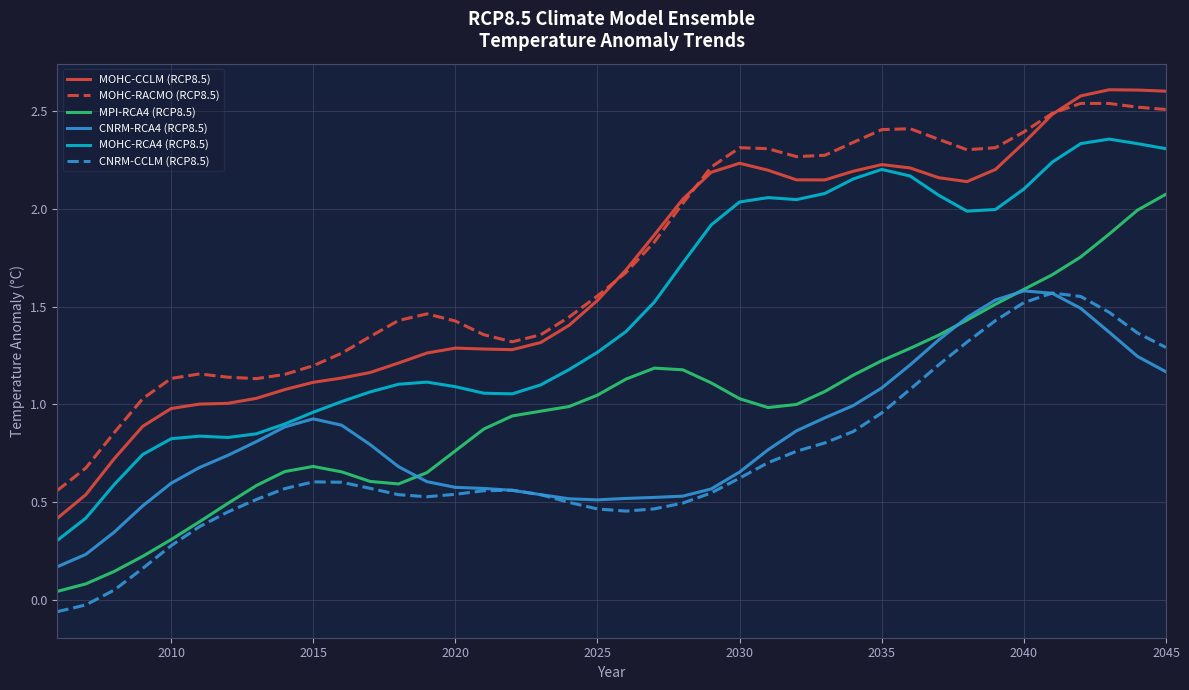

Which series has the largest range (max minus min)?

MOHC-CCLM (RCP8.5)